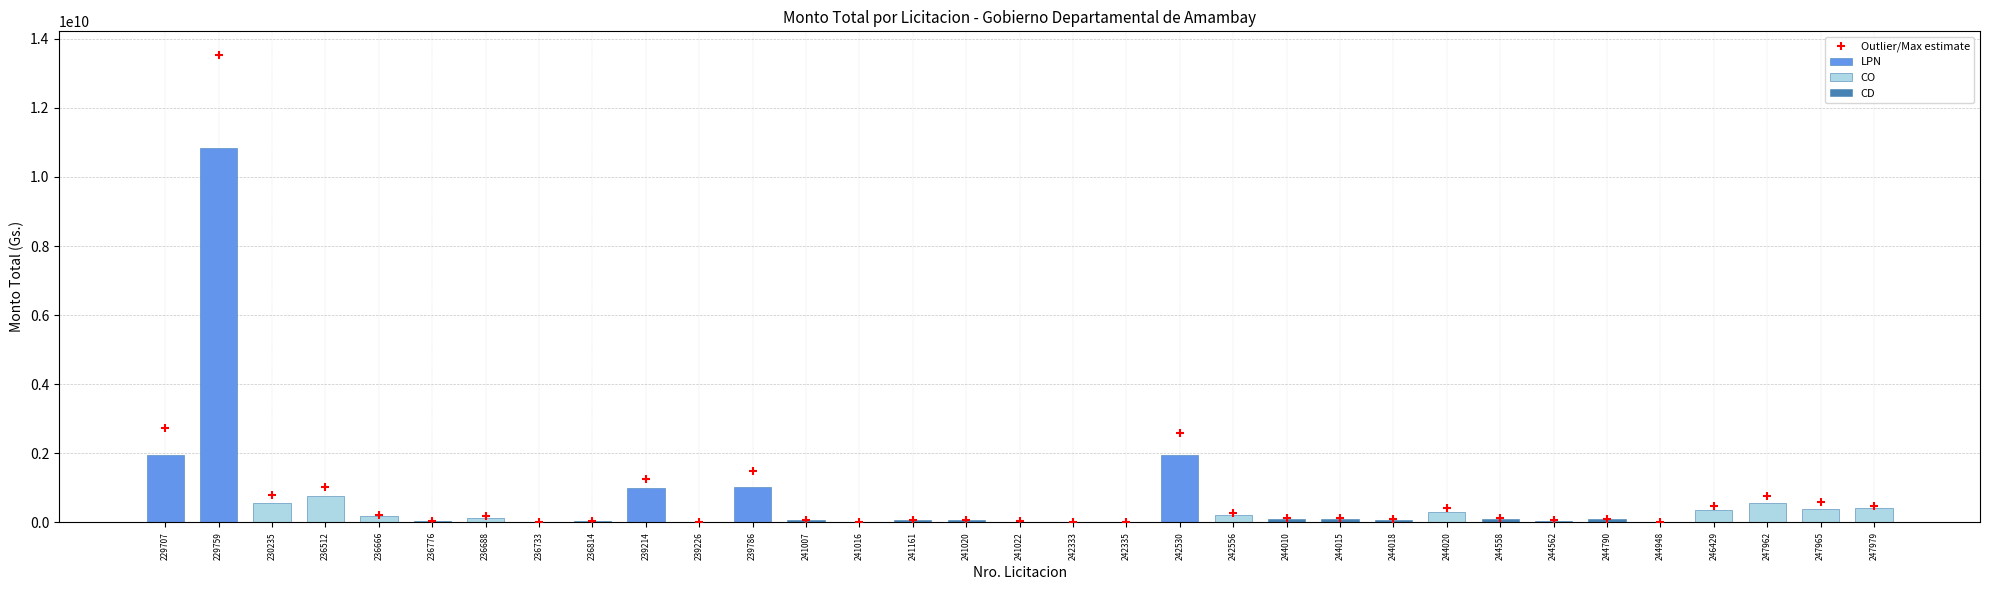

What is the ratio of the value at 244010 to the value at 236776?

2.5